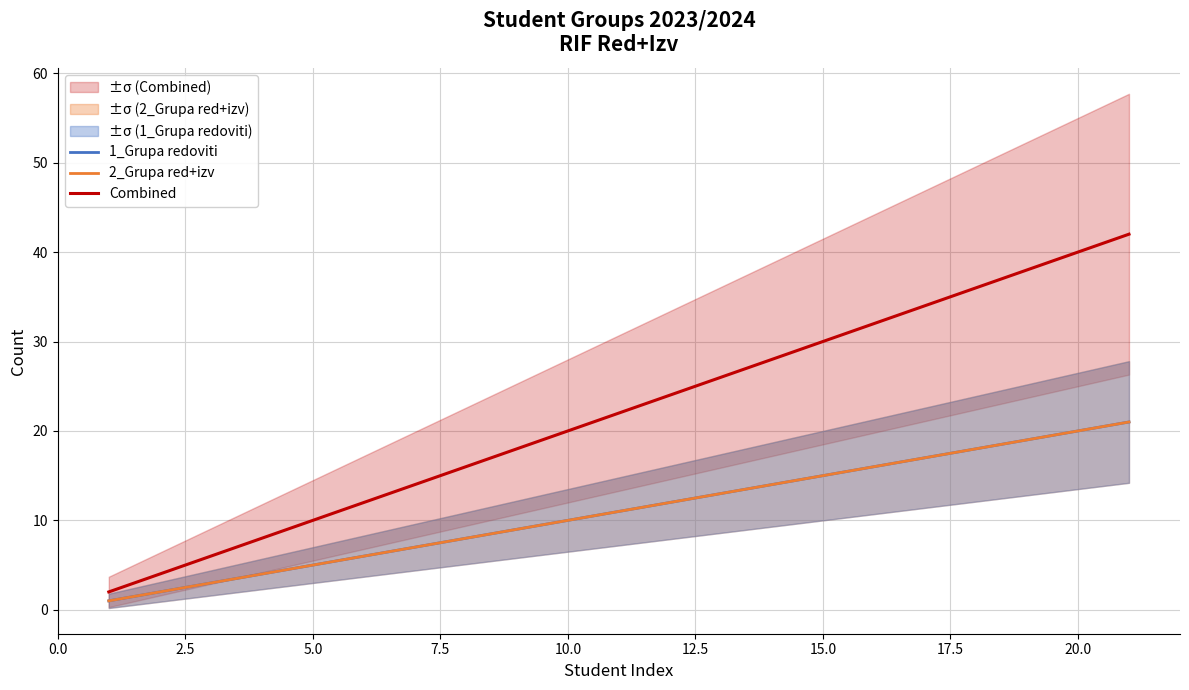

How many lines are shown in the chart?

3